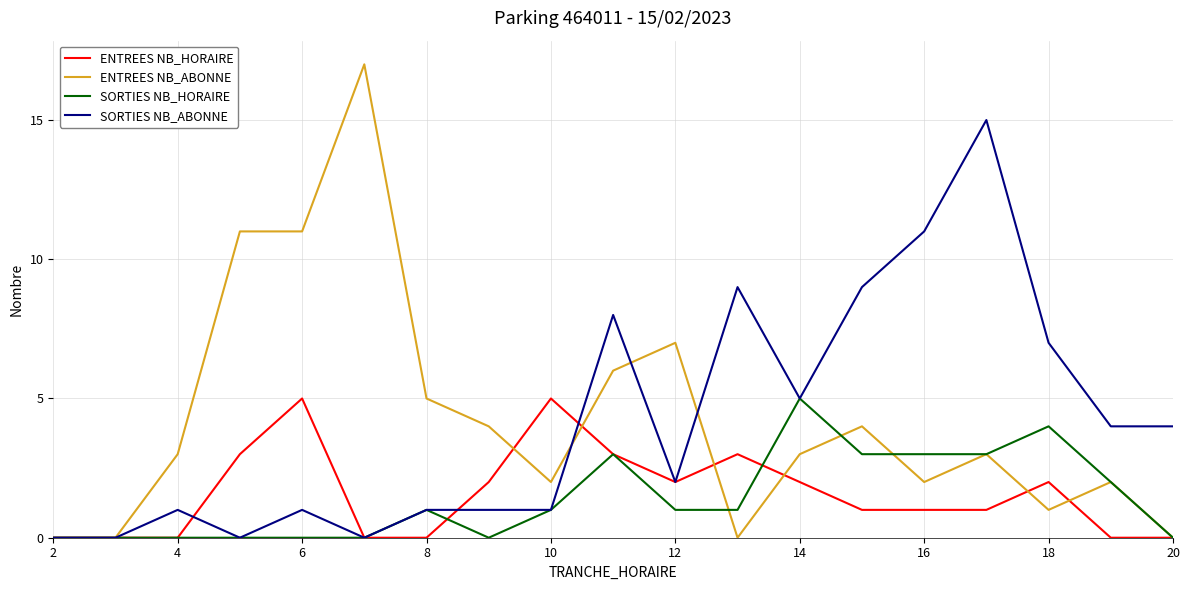

Is this an area chart (filled region under the line)?

No